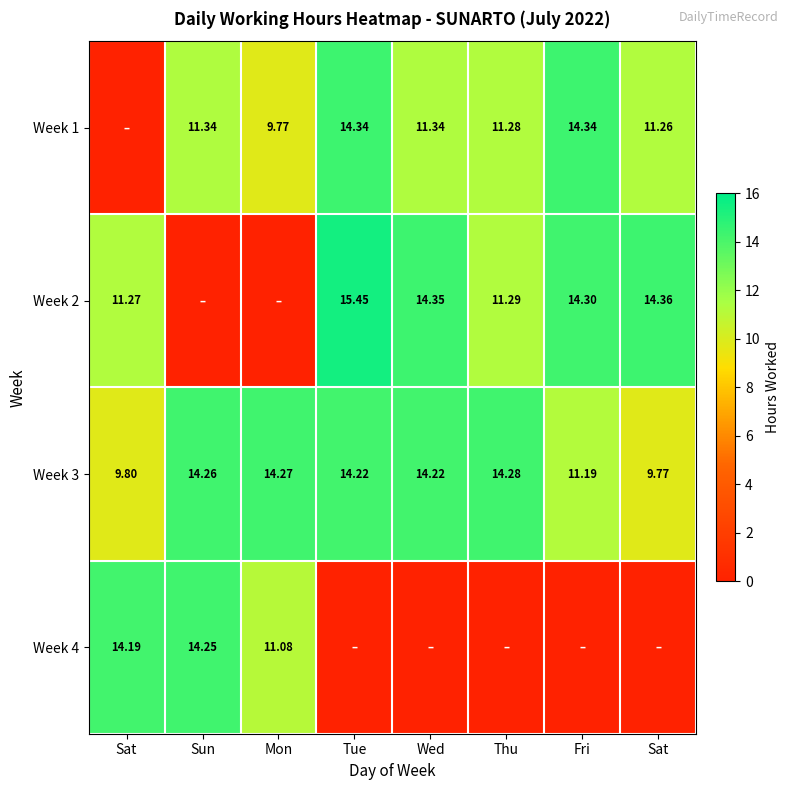

The value of Week 3 at Sat is 9.8. True or false?

True